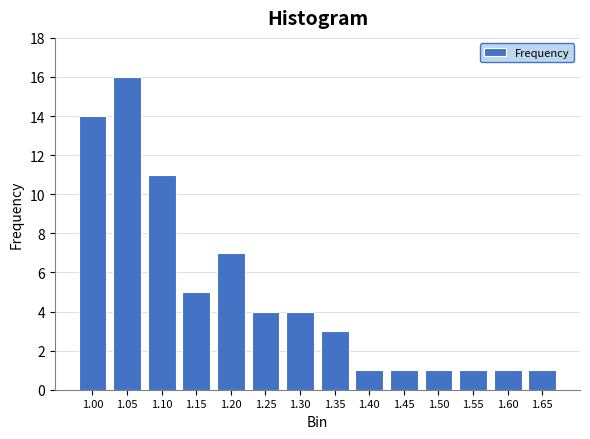

Reading left to right, transcribe all the data shown in this chart.

1.00=14	1.05=16	1.10=11	1.15=5	1.20=7	1.25=4	1.30=4	1.35=3	1.40=1	1.45=1	1.50=1	1.55=1	1.60=1	1.65=1